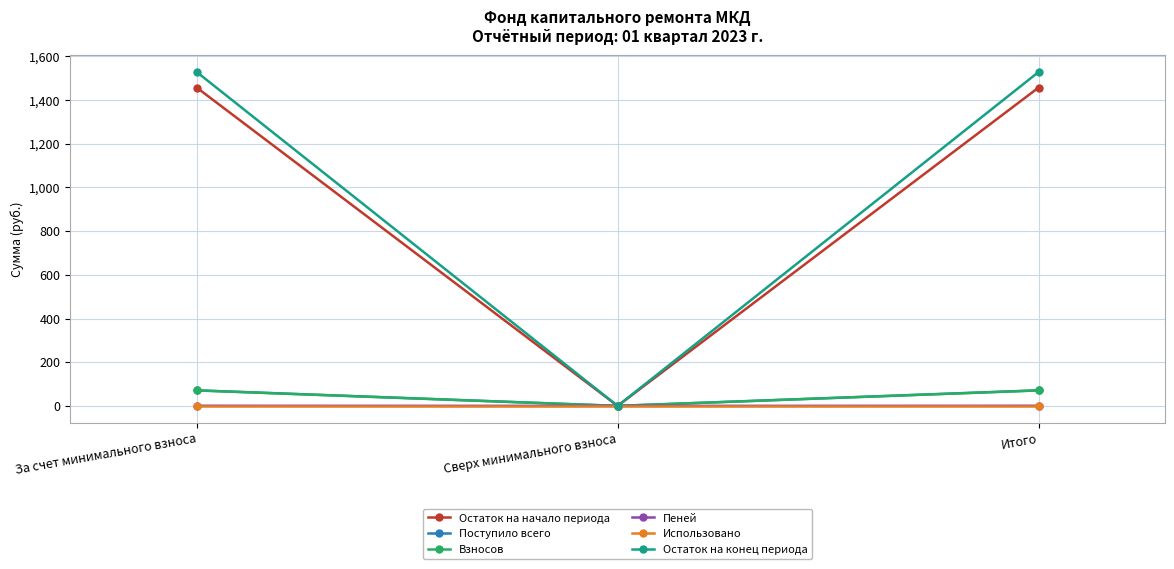

What is the highest value of the Остаток на конец периода series?

1528.6